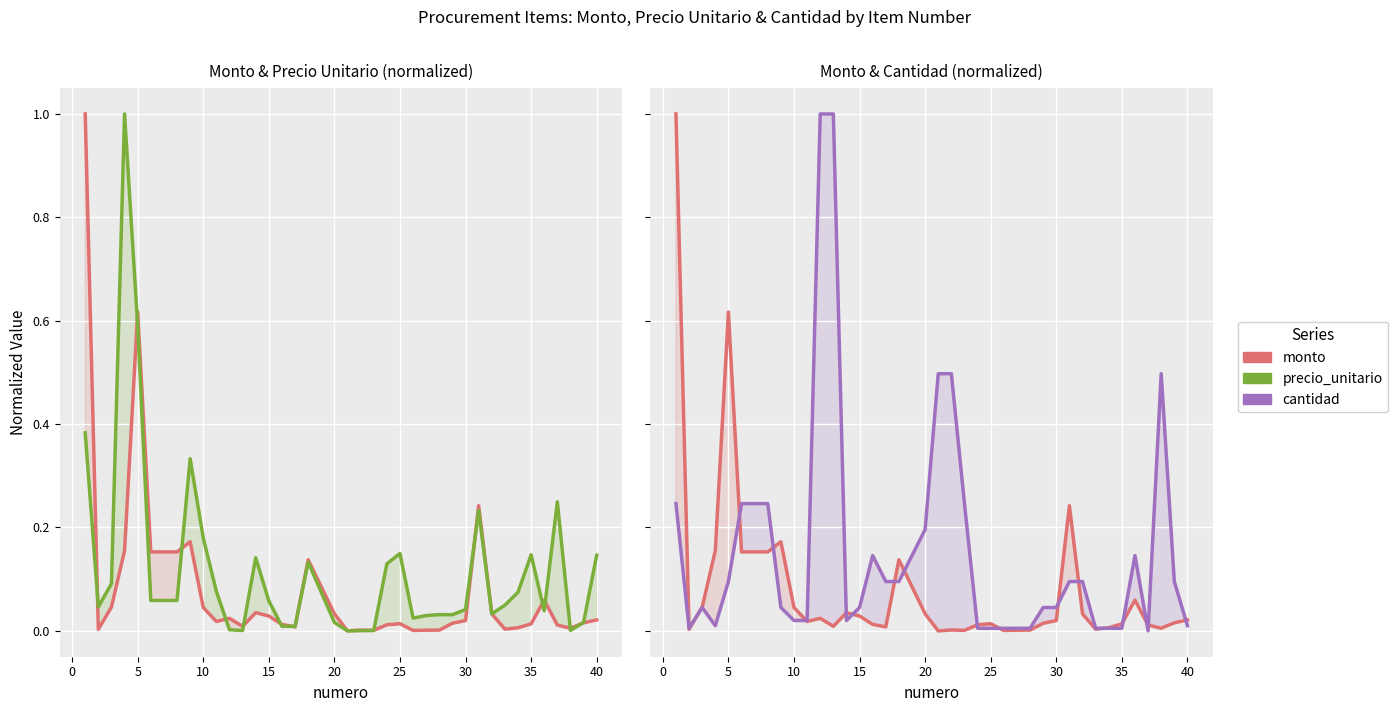

What is the difference between the maximum and minimum values in the monto series?

1.0